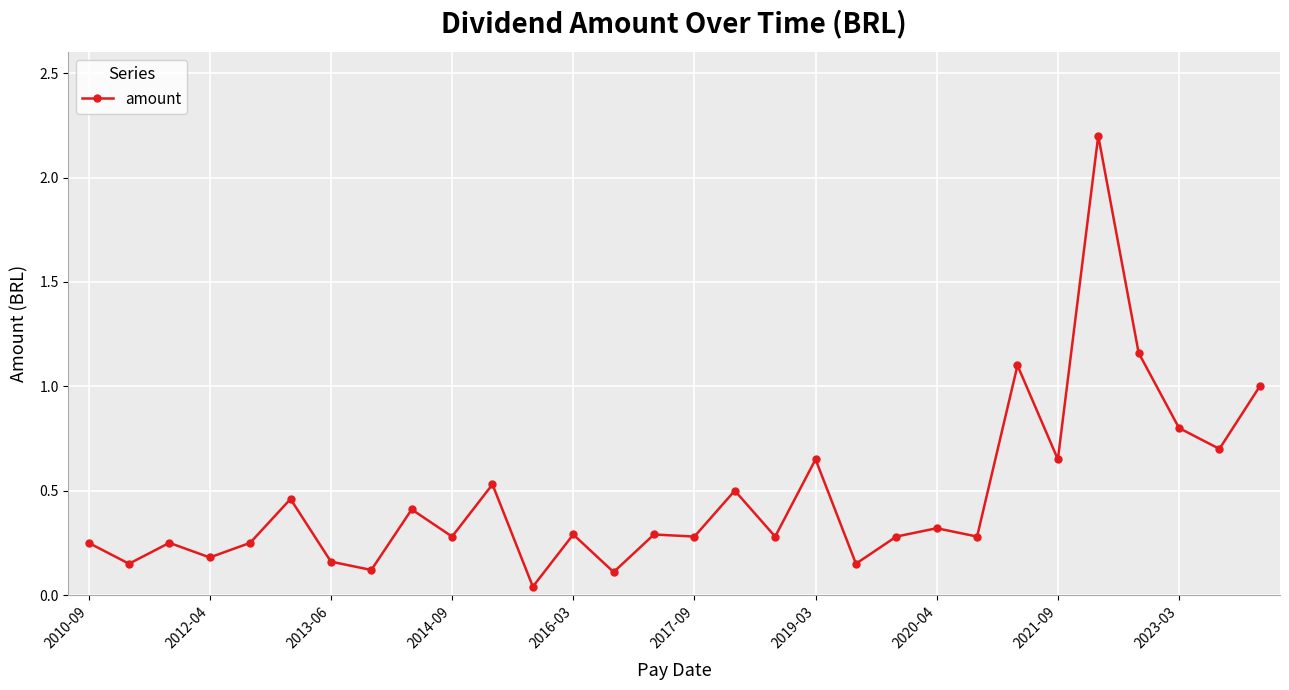

True or false: there are more than 2 points higher than both neighbors.

True